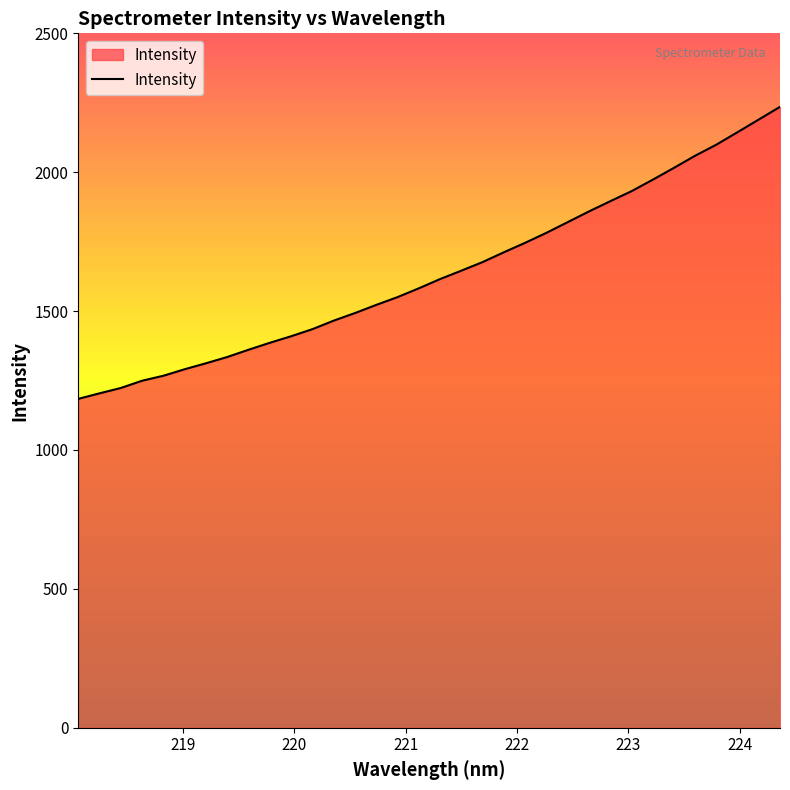

What is the greatest value displayed?

2235.3